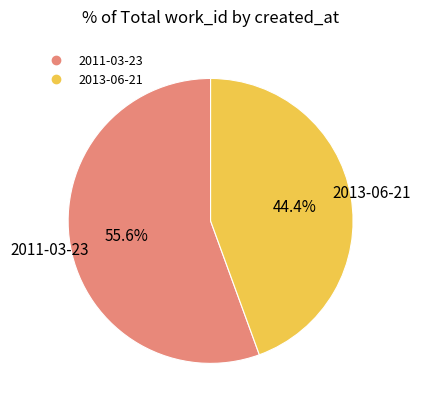

What percentage is the 2013-06-21 slice, to the nearest percent?

44%